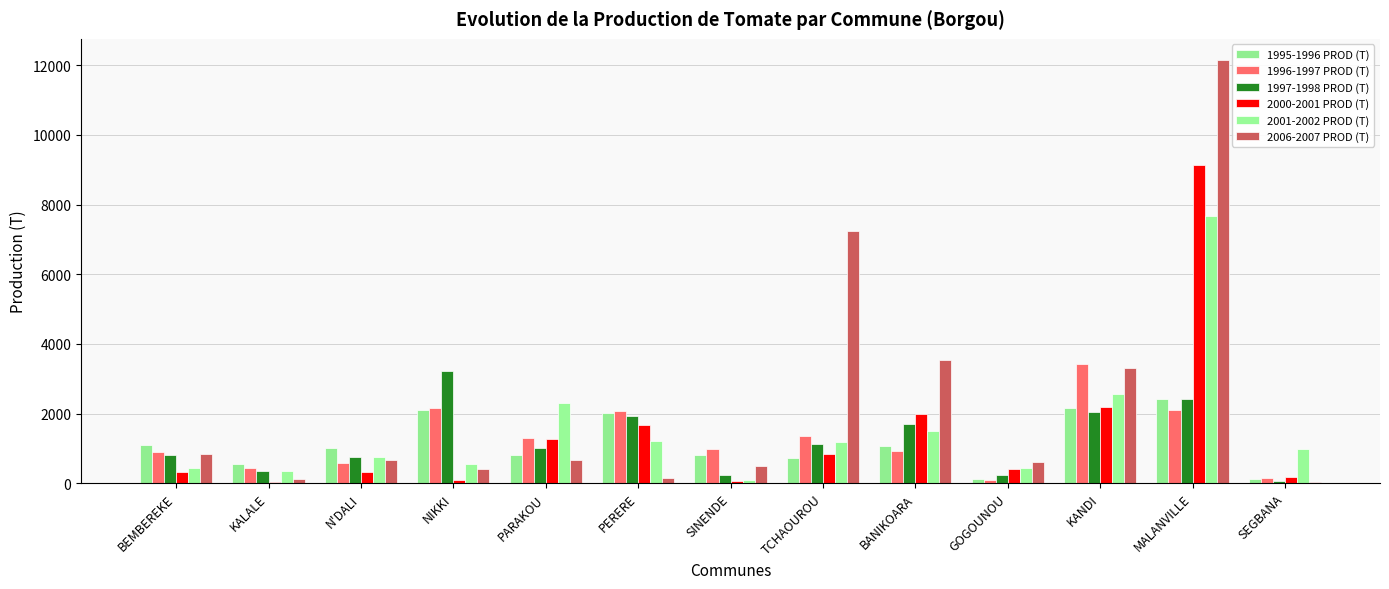

The 2006-2007 PROD (T) series shows 9927 at TCHAOUROU. True or false?

False